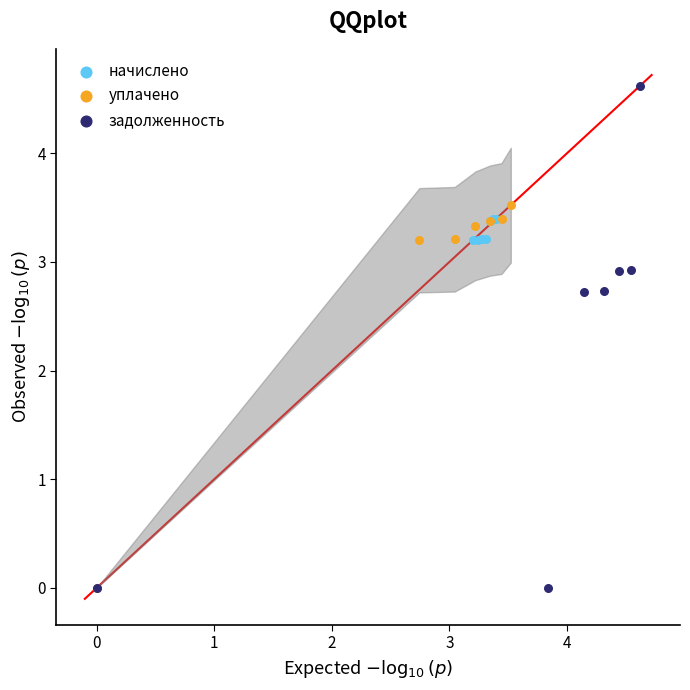

Which series reaches the maximum Y coordinate?

задолженность